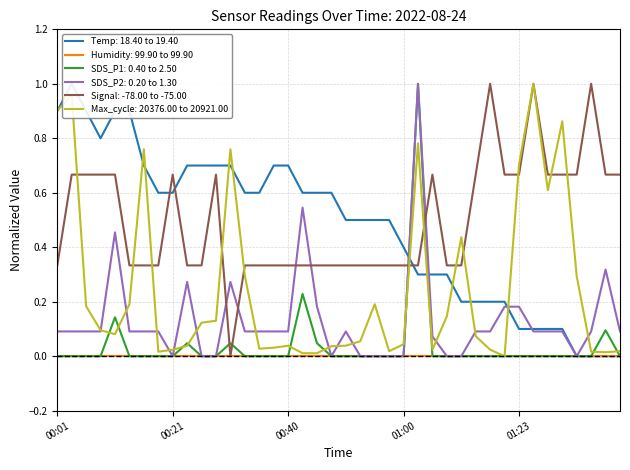

Which category has the lowest value across all series?

01:33